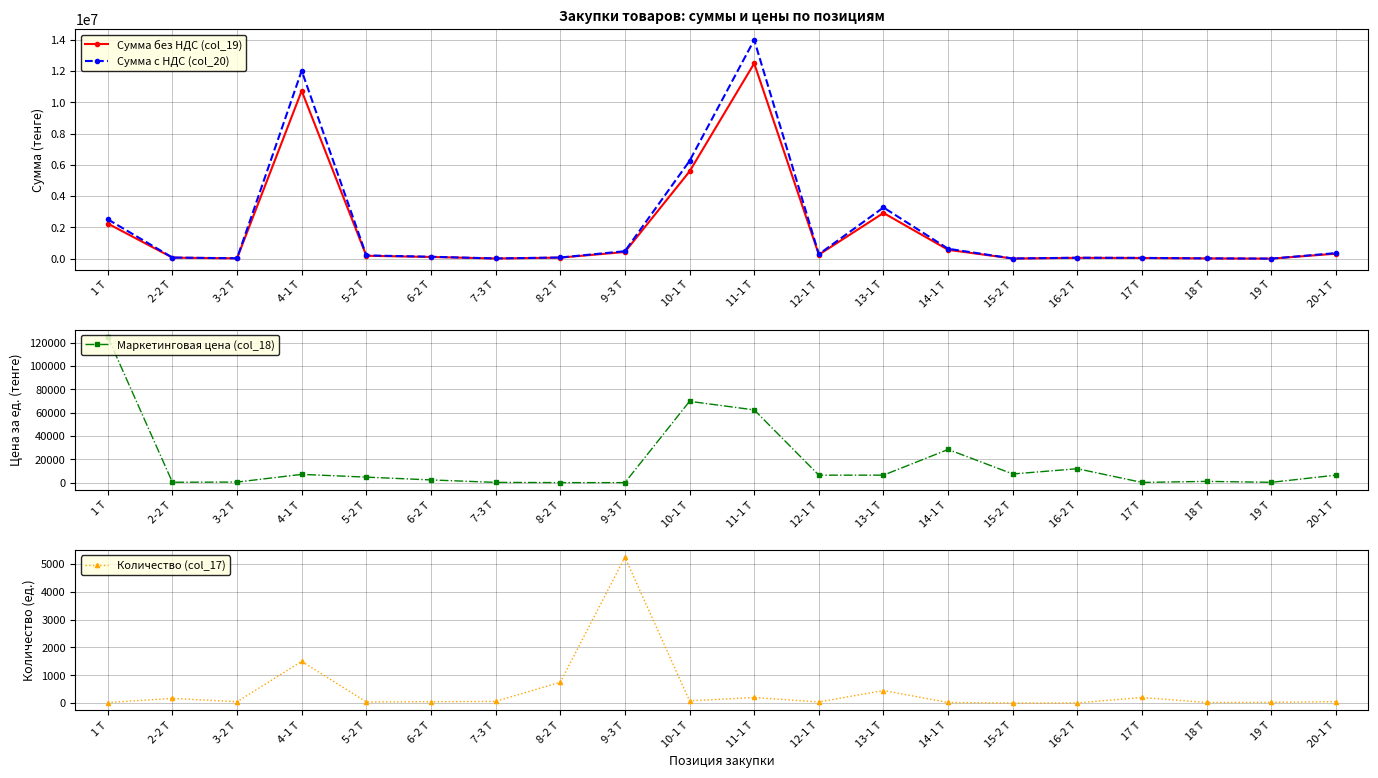

What is the value of the Сумма без НДС (col_19) point at the 17th from the left?

50000.0